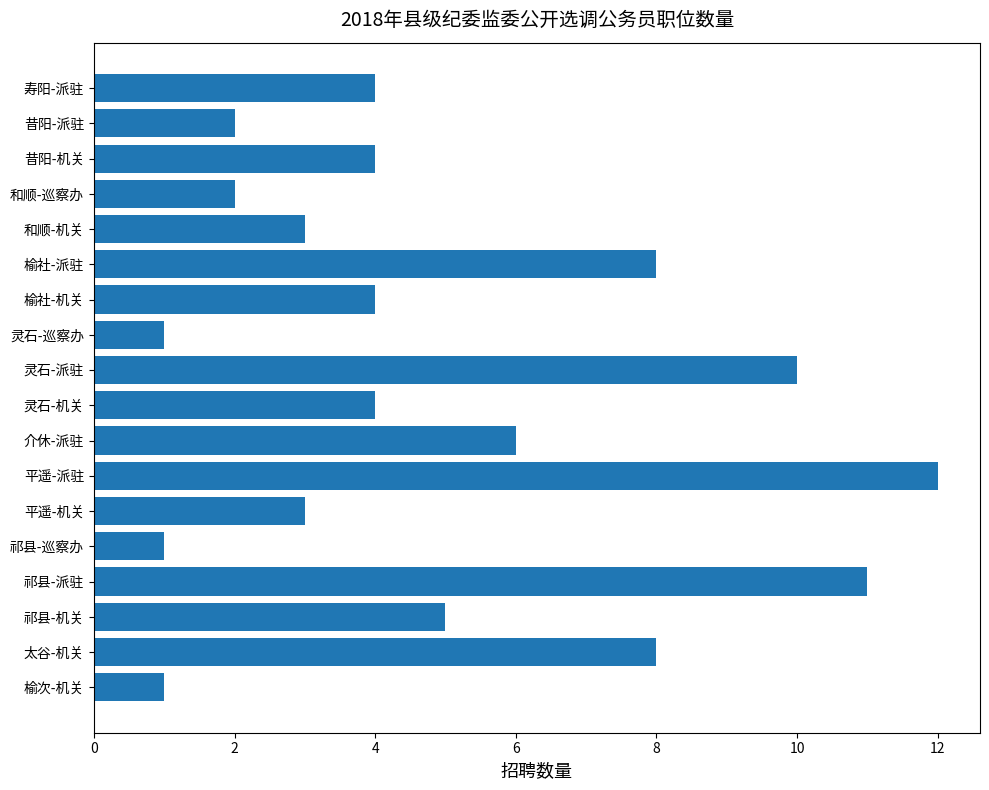

How many categories are shown in the chart?

18